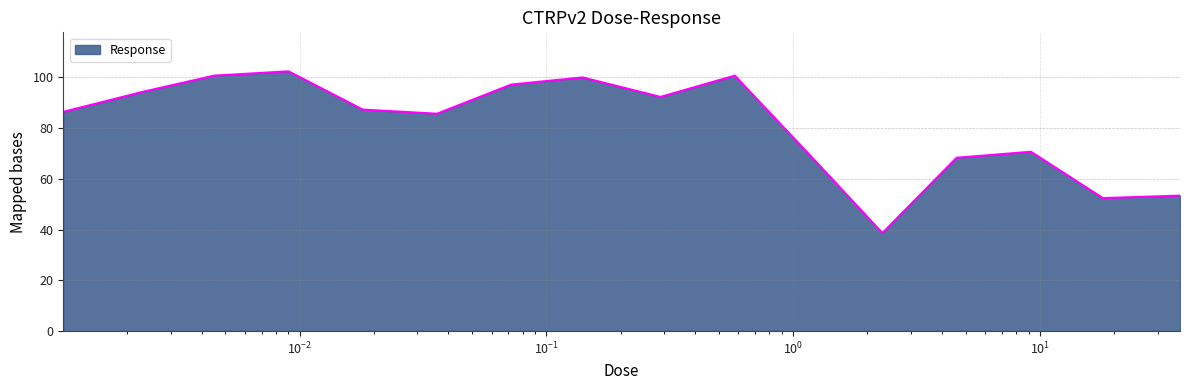

What is the maximum value shown in the chart?

102.4